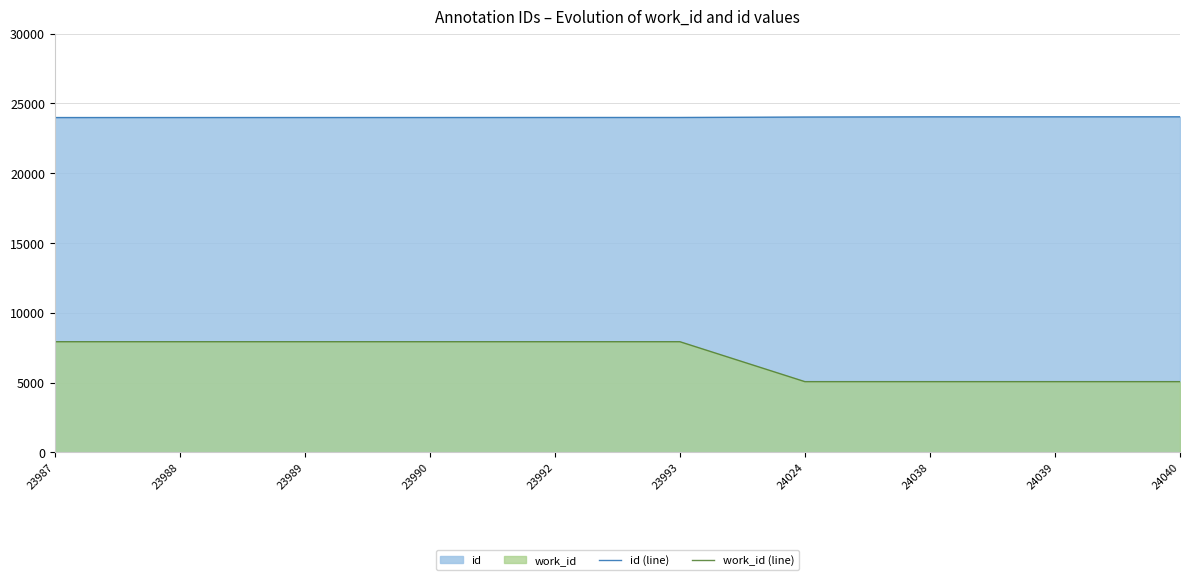

True or false: work_id (line) has more than 1 points higher than both neighbors.

False